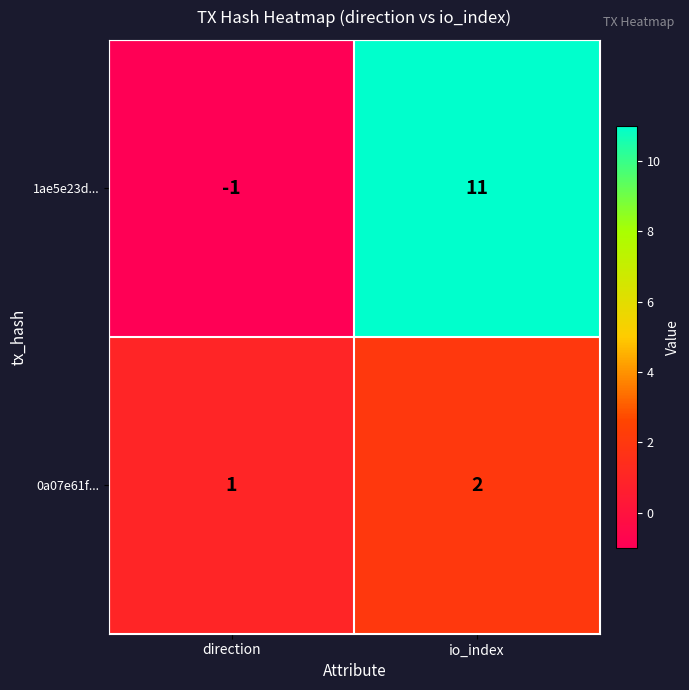

At which label does 0a07e61f... reach its peak?

io_index